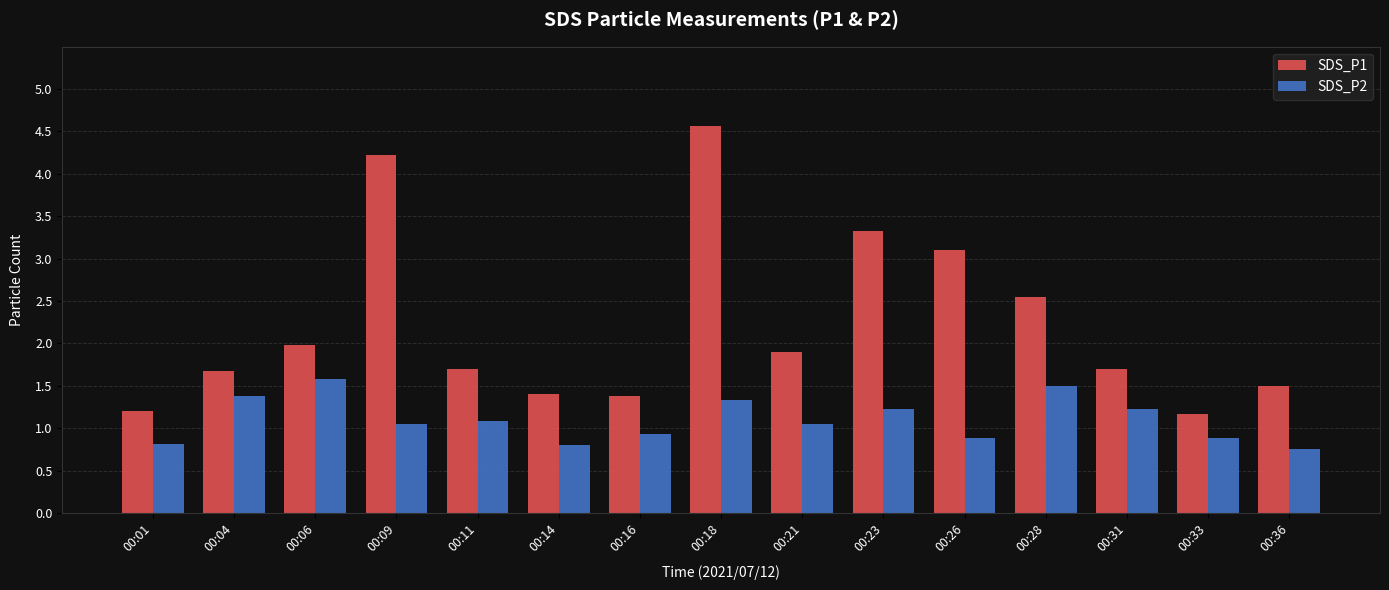

How many data points in SDS_P2 are above 1?

9